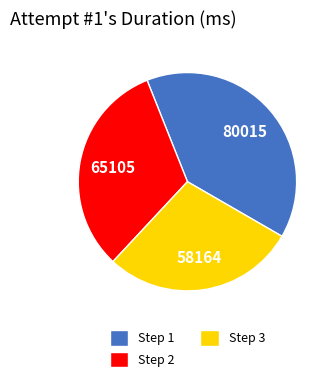

Rank the categories by value from lowest to highest.

Step 3, Step 2, Step 1